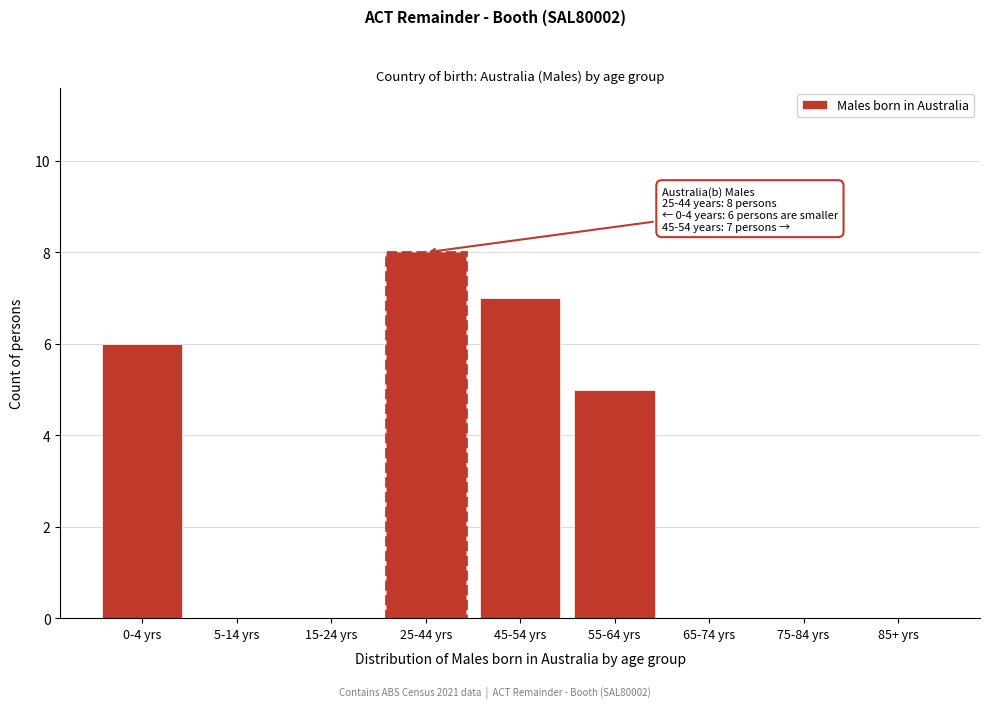

Reading left to right, what are all the values shown in this chart?

0-4 yrs=6	5-14 yrs=0	15-24 yrs=0	25-44 yrs=8	45-54 yrs=7	55-64 yrs=5	65-74 yrs=0	75-84 yrs=0	85+ yrs=0